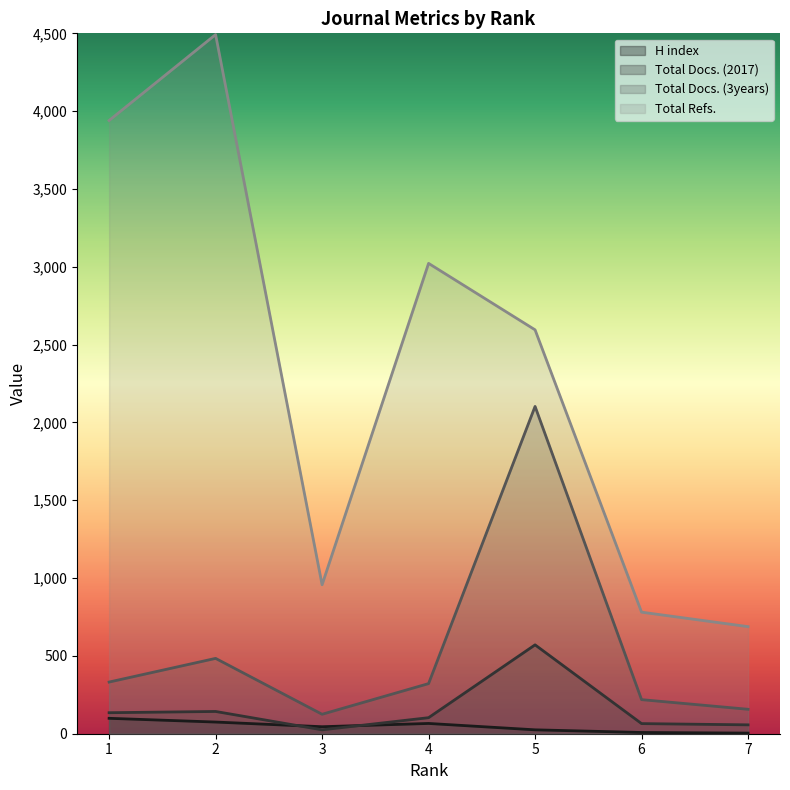

Reading left to right, extract all data points from this chart.

H index: 99	75	45	66	25	8	4
Total Docs. (2017): 135	143	25	103	571	65	57
Total Docs. (3years): 332	484	125	322	2103	219	157
Total Refs.: 3940	4492	957	3022	2595	781	688